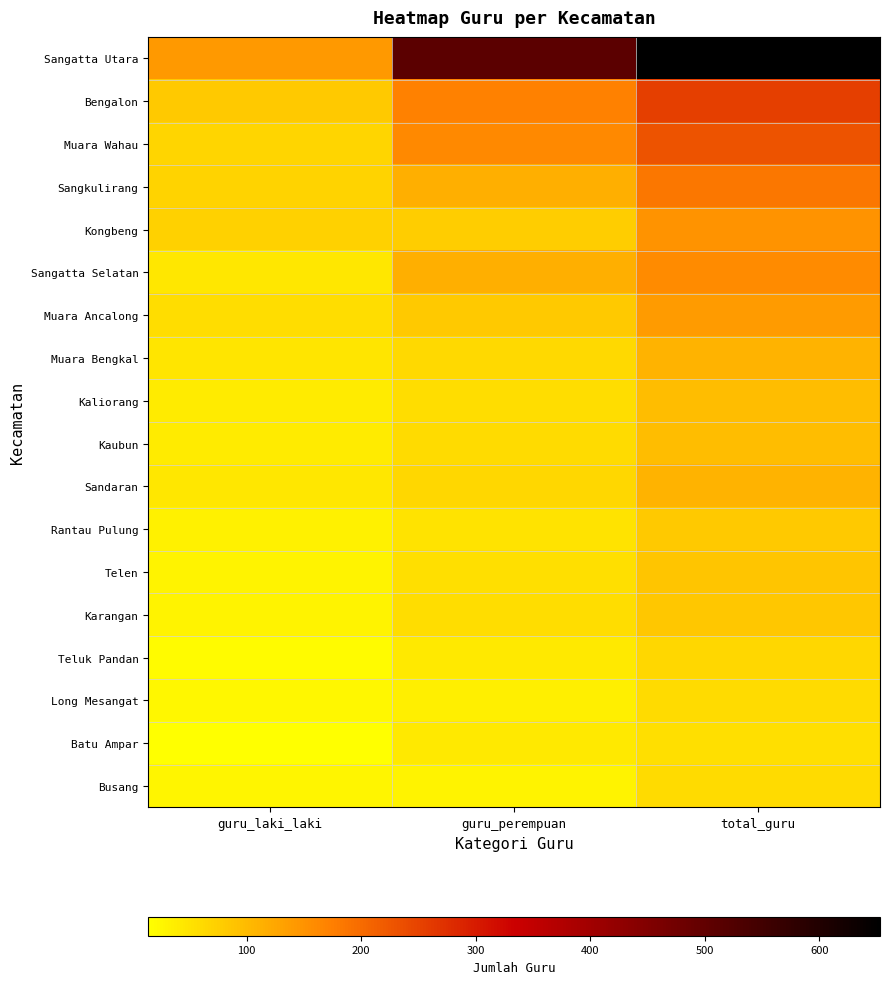

What is the maximum value shown in the chart?

653